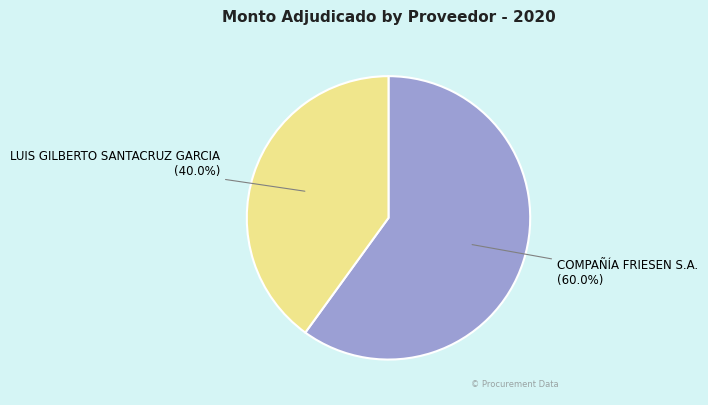

Which slice is the smallest?

LUIS GILBERTO SANTACRUZ GARCIA